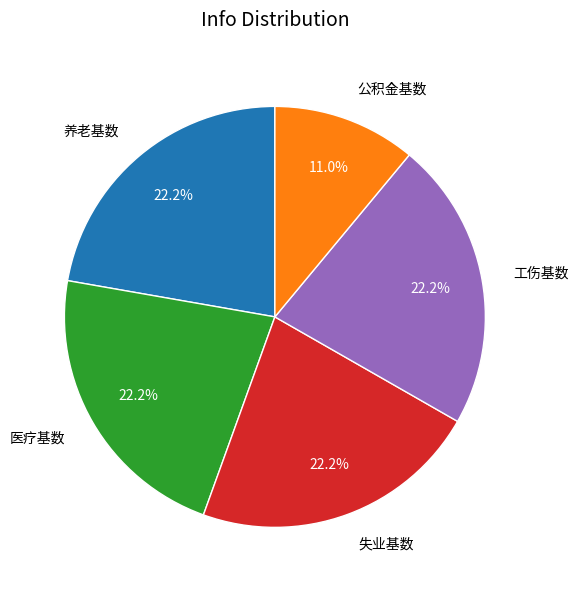

Which has a higher value, 工伤基数 or 公积金基数?

工伤基数